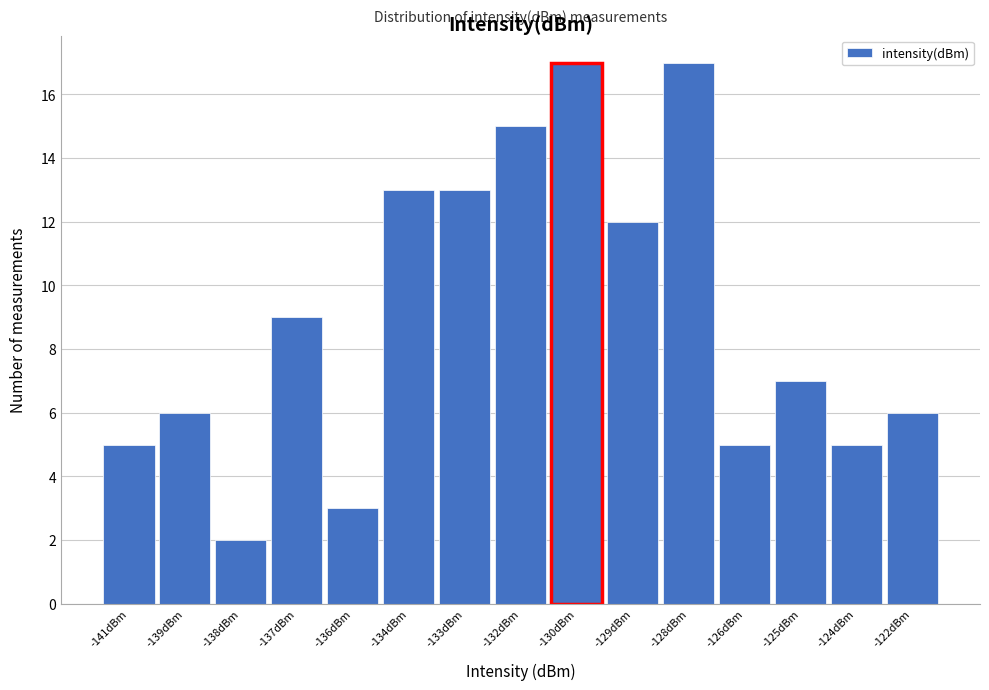

Reading left to right, list all the values displayed in this chart.

-141dBm=5	-139dBm=6	-138dBm=2	-137dBm=9	-136dBm=3	-134dBm=13	-133dBm=13	-132dBm=15	-130dBm=17	-129dBm=12	-128dBm=17	-126dBm=5	-125dBm=7	-124dBm=5	-122dBm=6